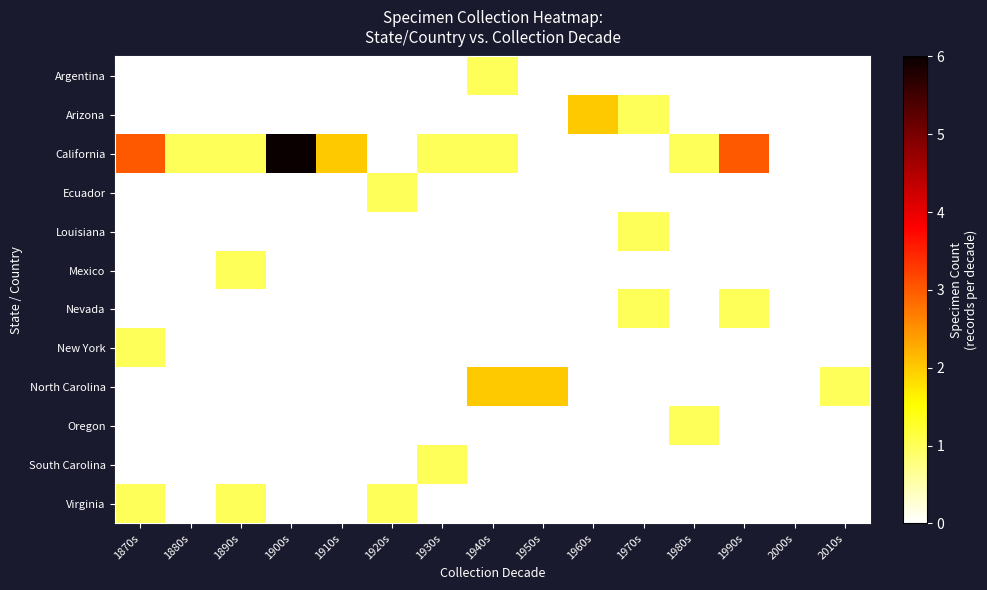

How many distinct data groups are displayed?

12